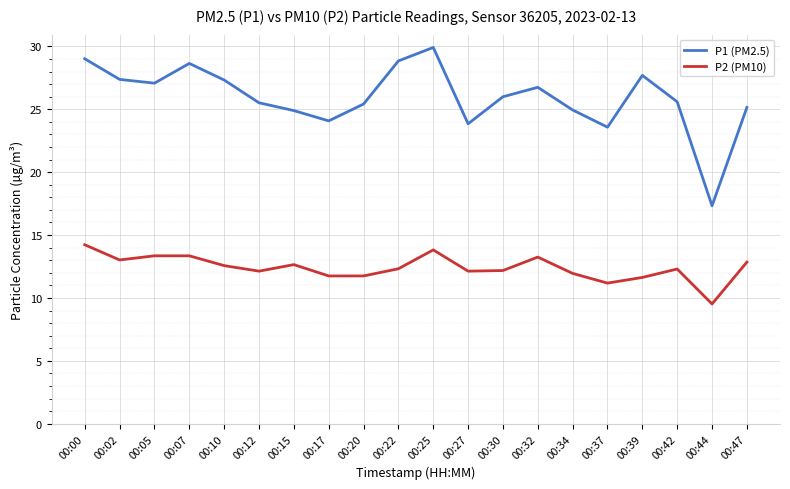

At which label is P1 (PM2.5) closest to 23?

00:37